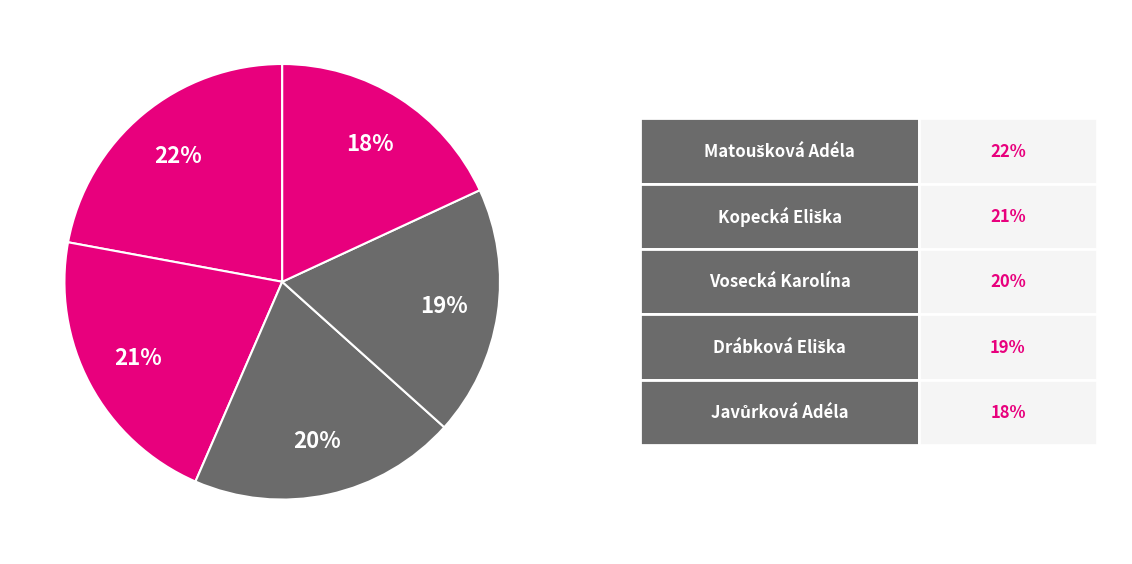

To the nearest percent, what is the average slice percentage?

20%